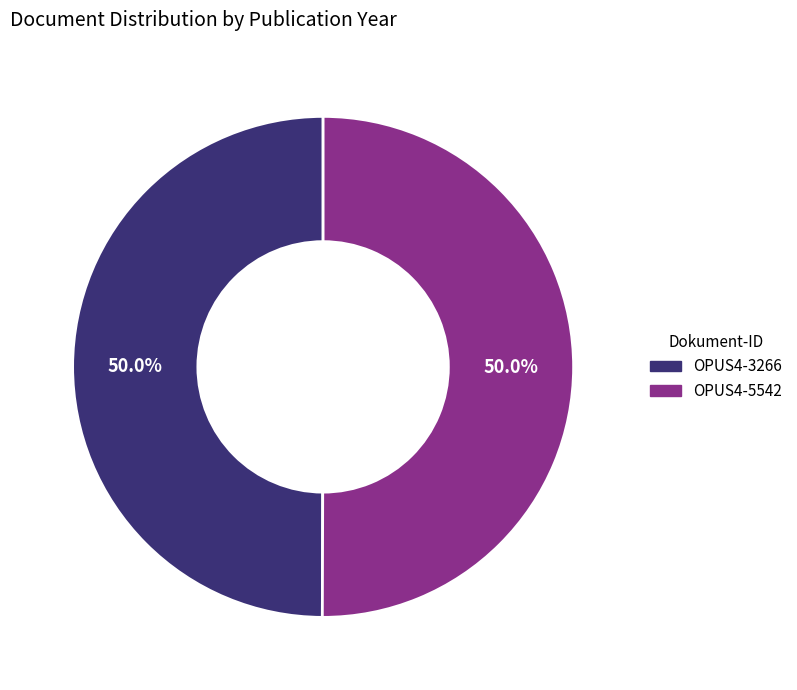

Approximately how many times larger is the value at OPUS4-5542 compared to OPUS4-3266?

1.0